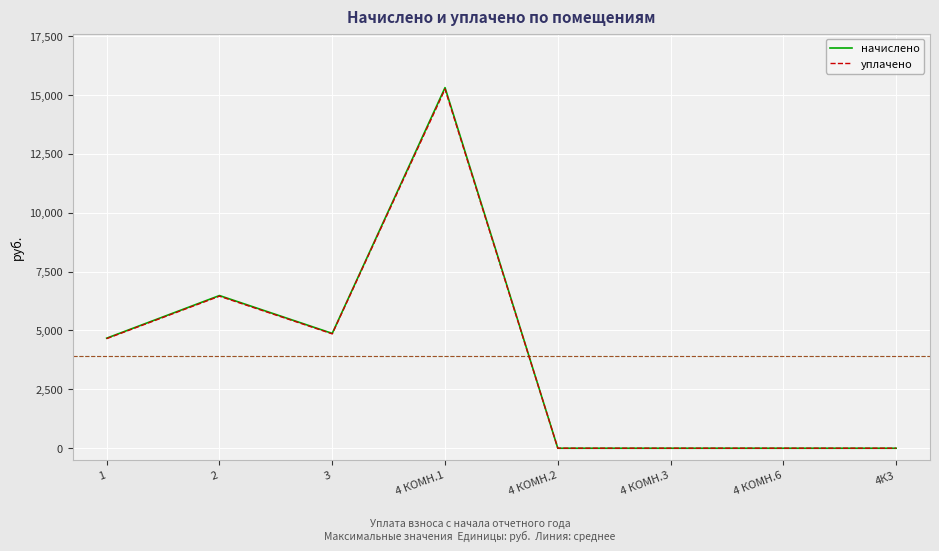

The value of начислено at 4 КОМН.3 is 10019.2. True or false?

False